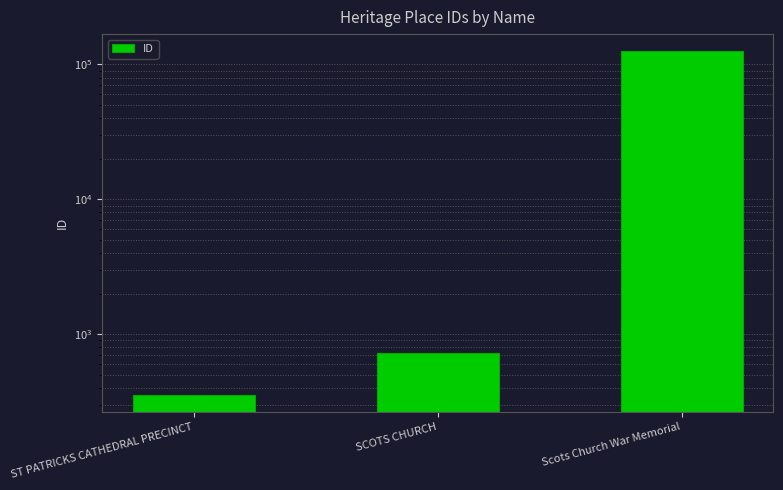

List the labels in order of value, largest first.

Scots Church War Memorial, SCOTS CHURCH, ST PATRICKS CATHEDRAL PRECINCT